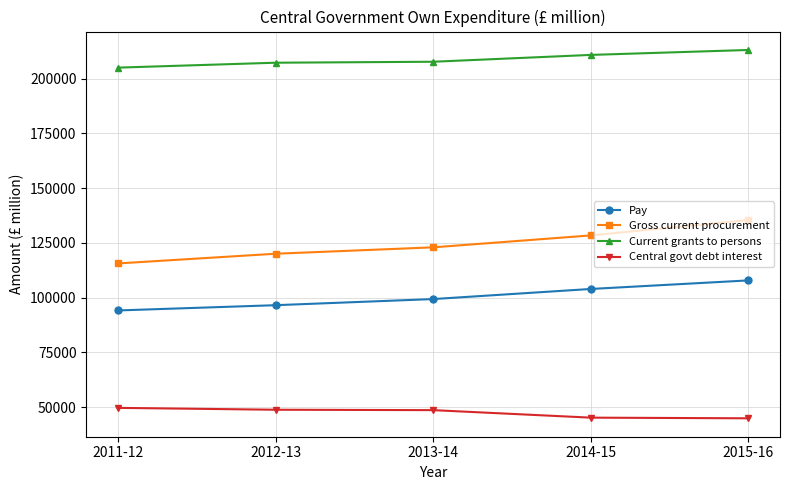

Does the chart display data point markers on the line(s)?

Yes